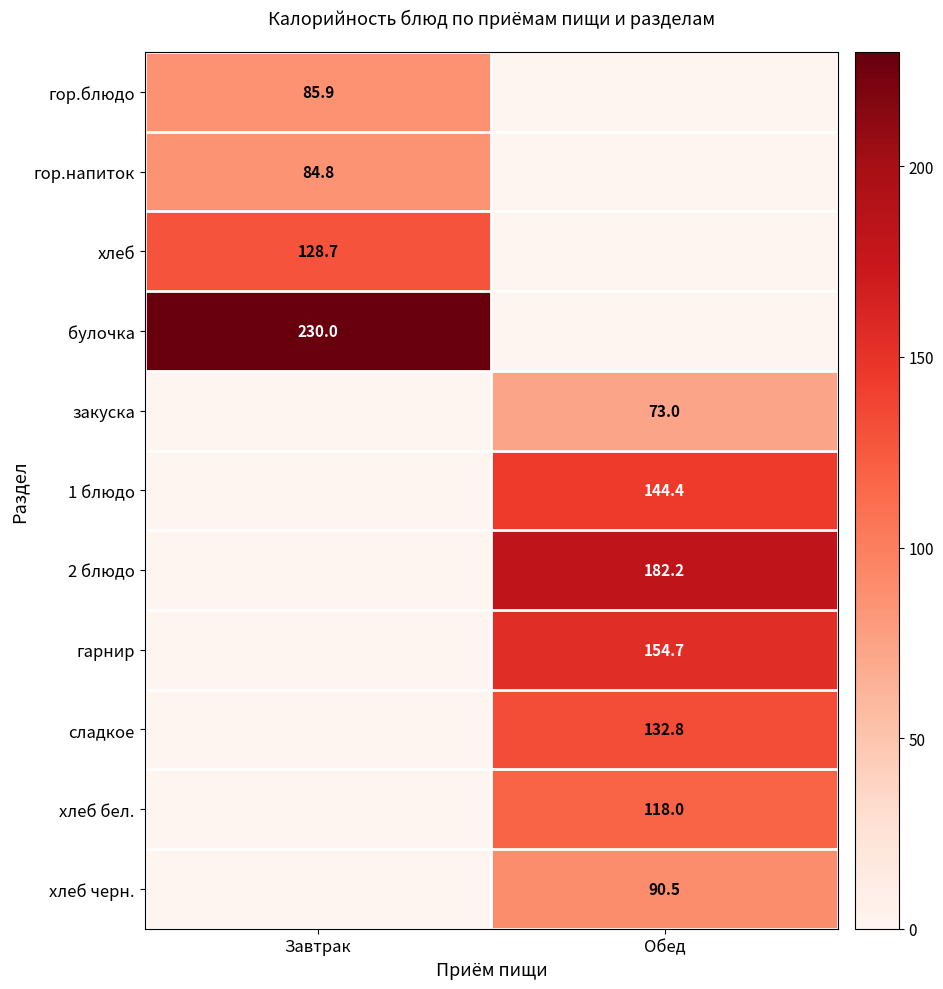

Is the value of гор.напиток at Завтрак greater than the value of хлеб бел. at Обед?

No